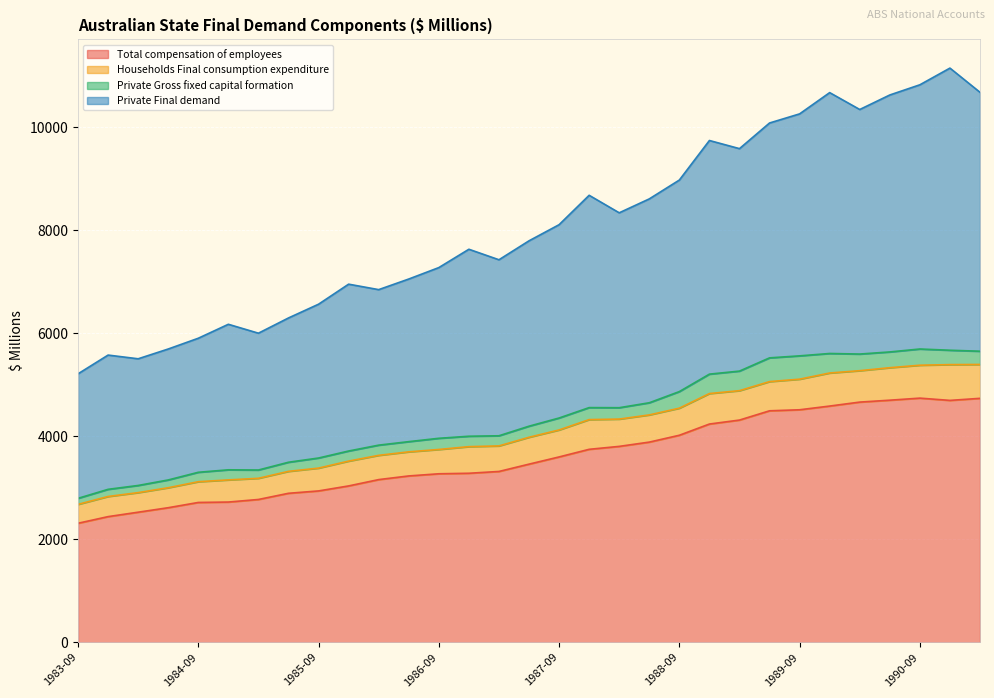

How many interior local peaks does the Total compensation of employees series have?

1